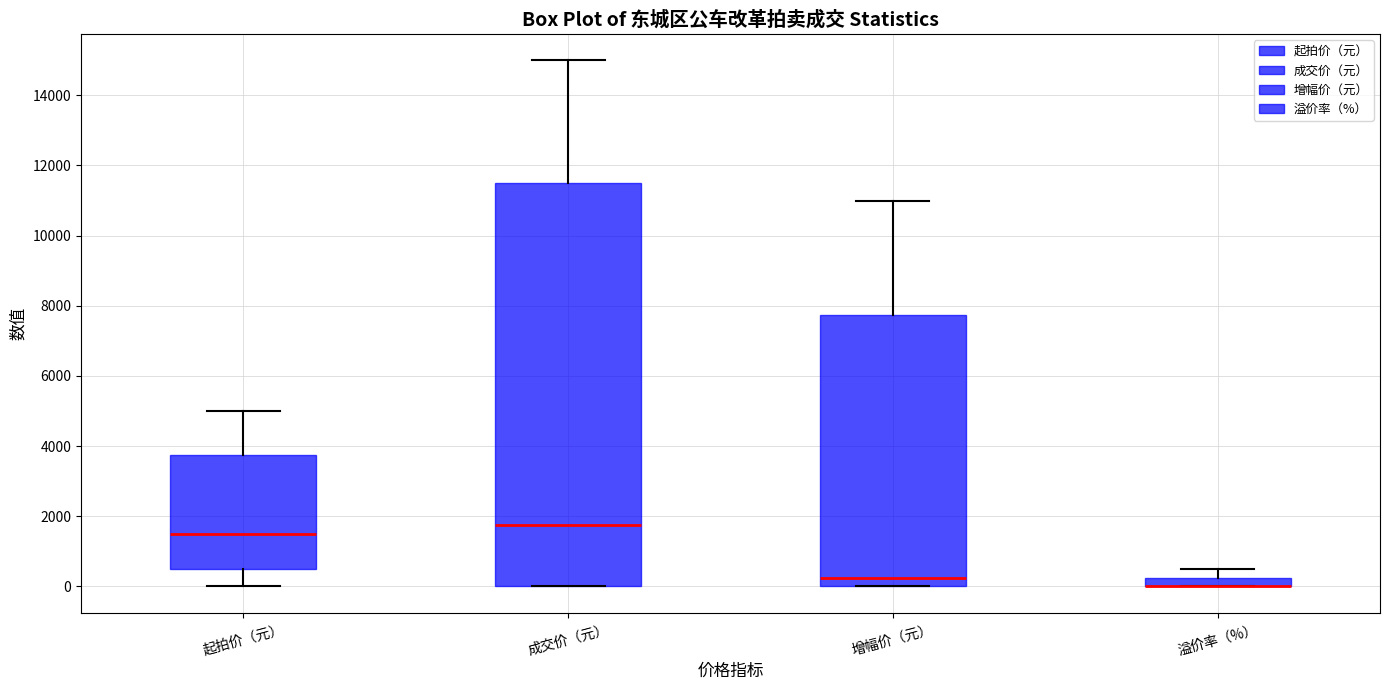

Where is the upper edge of the box for 增幅价（元） on the y-axis? The values are not printed on the chart, so give them approximately, as read against the axis.

7800